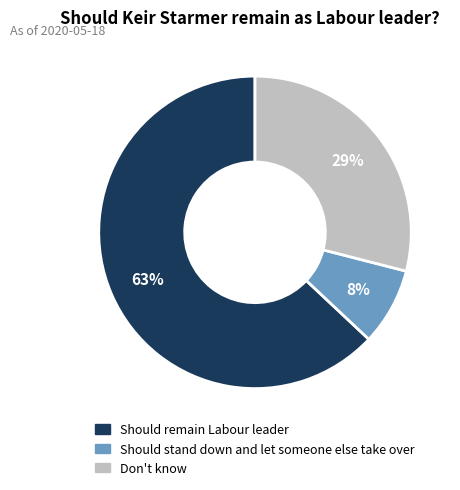

How many segments does this pie chart have?

3